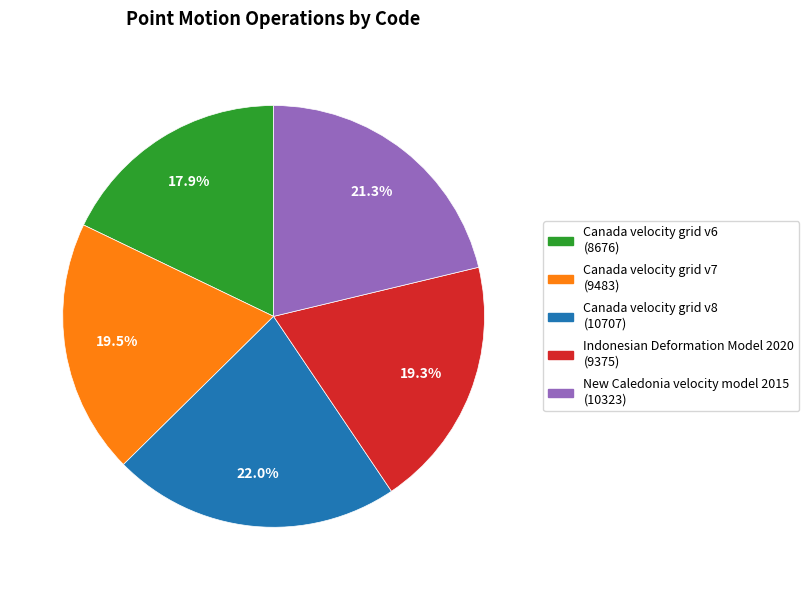

To the nearest percent, what is the average slice percentage?

20%